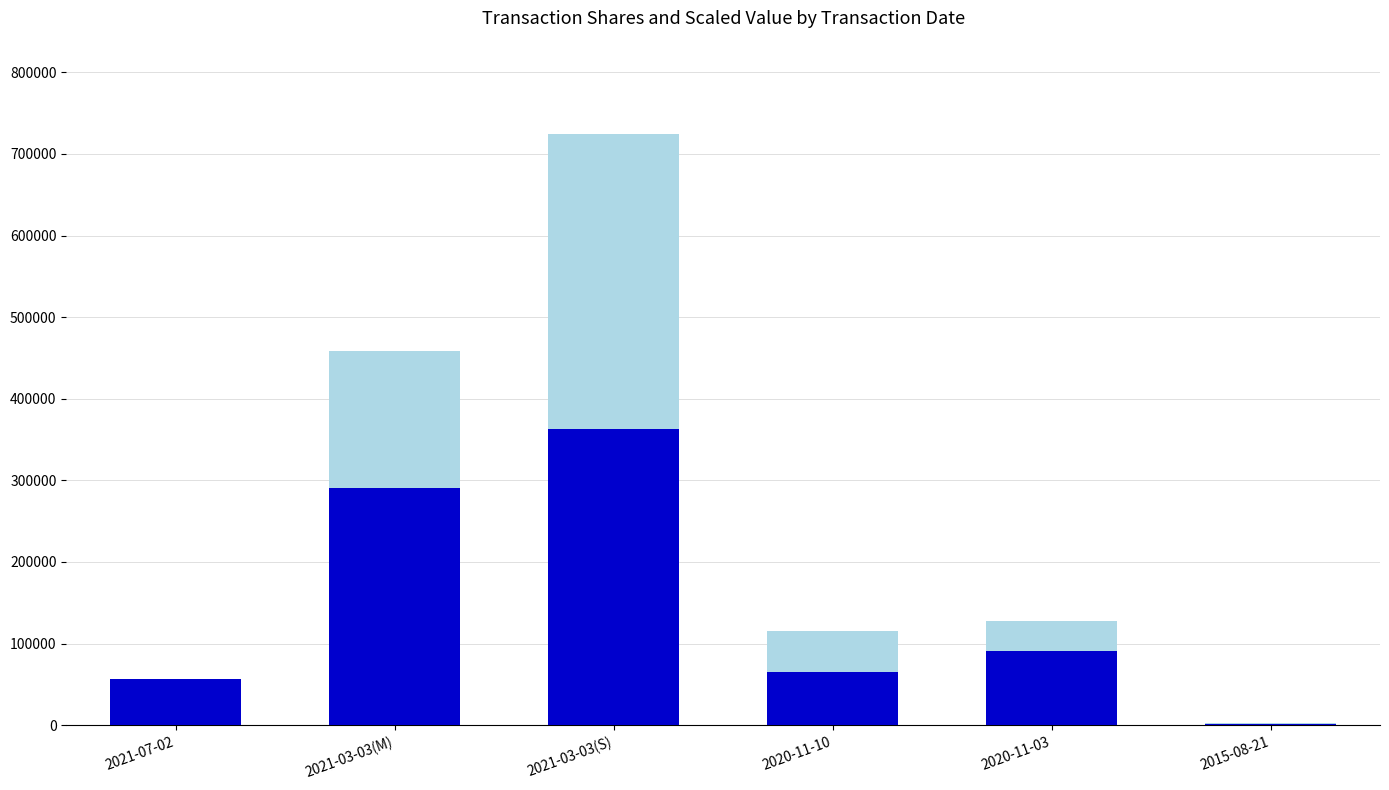

At which category is the sum across all series the highest?

2021-03-03(S)